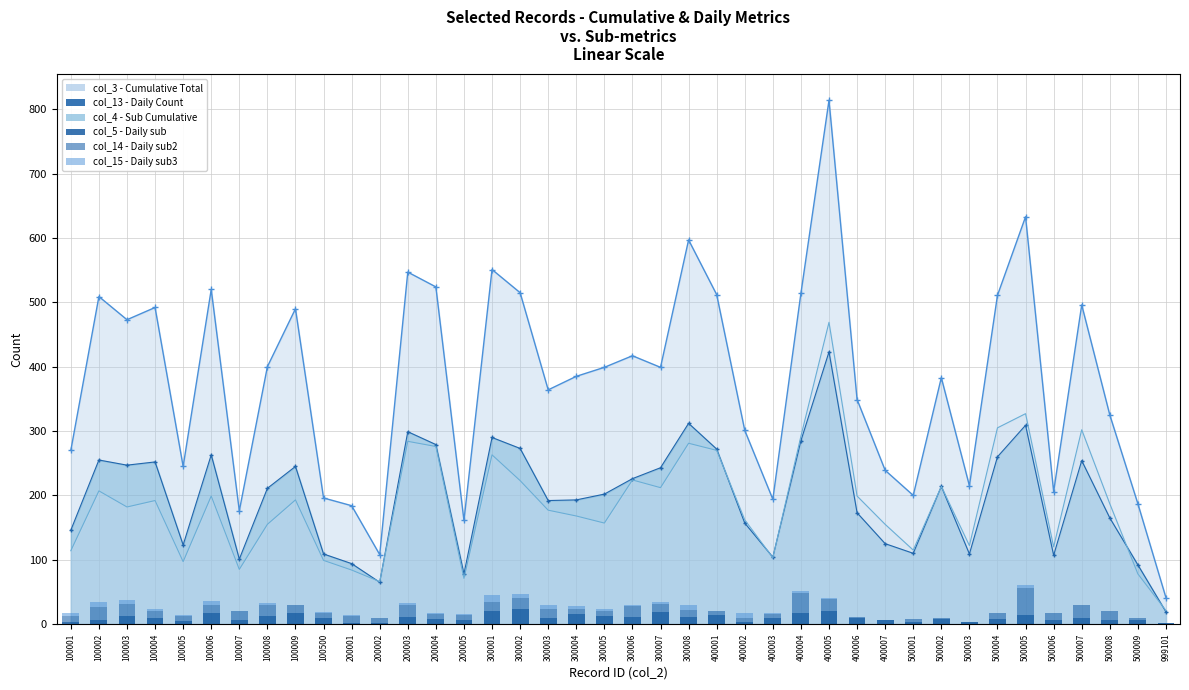

How many values in the col_14 series are below 11?

20